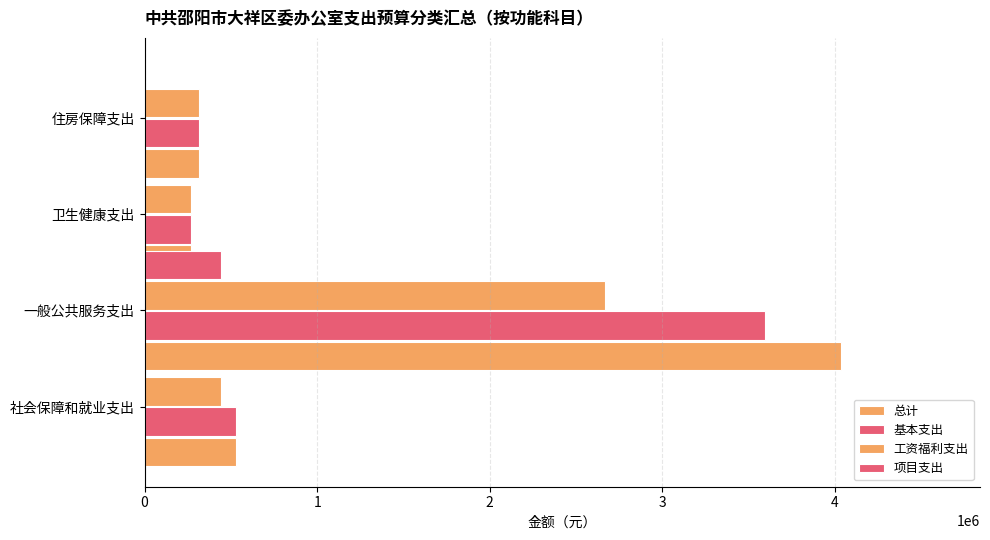

What is the spread (max minus min) of values at 卫生健康支出?

268845.5